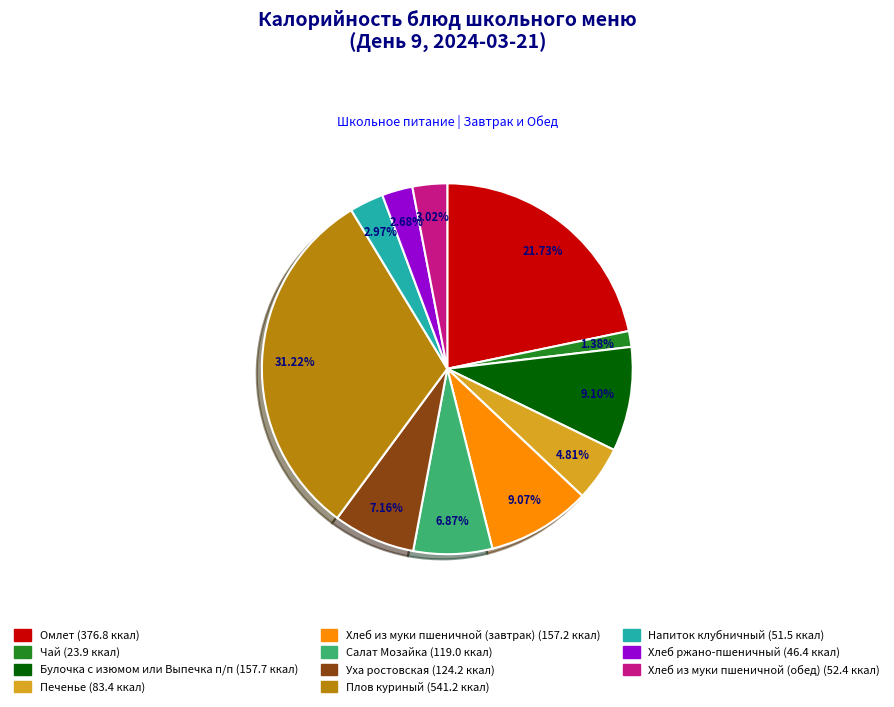

Which category has the biggest portion of the pie?

Плов куриный